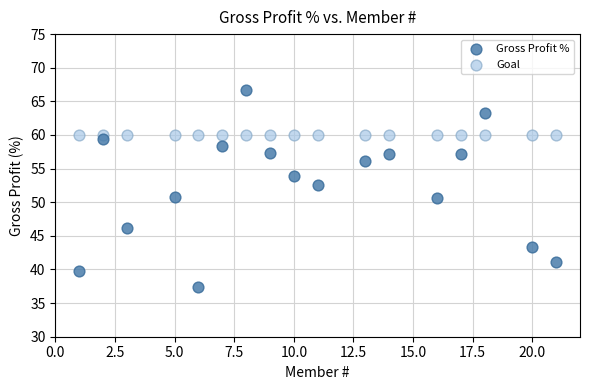

Which series contains the lowest Y value?

Gross Profit %